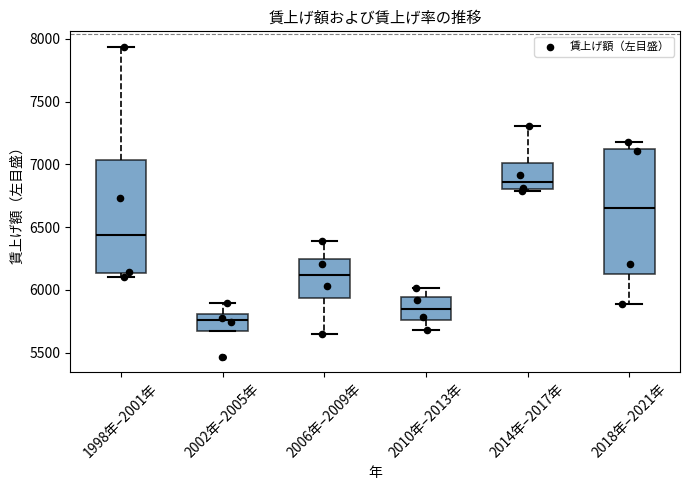

Reading left to right, read every box against the y-axis: the position of its median line, the range the box covers, and the ends of its whiskers. The values are not printed on the chart, so give them approximately, as read against the axis.

1998年–2001年: median 6450, box 6150 to 7050, whiskers 6100 to 7950
2002年–2005年: median 5750, box 5650 to 5800, whiskers 5650 to 5900
2006年–2009年: median 6100, box 5950 to 6250, whiskers 5650 to 6400
2010年–2013年: median 5850, box 5750 to 5950, whiskers 5700 to 6000
2014年–2017年: median 6850, box 6800 to 7000, whiskers 6800 (just below the box's lower edge) to 7300
2018年–2021年: median 6650, box 6150 to 7100, whiskers 5900 to 7200